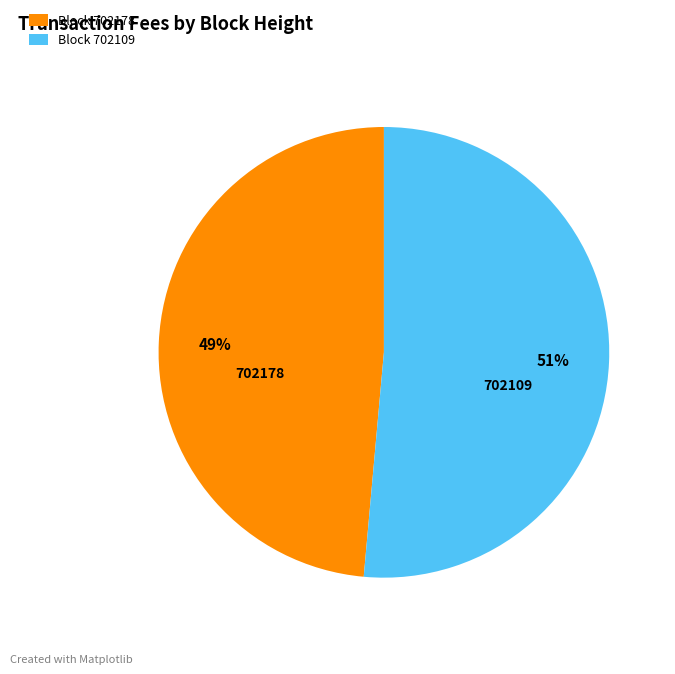

Does 702178 represent more than half of the total?

No